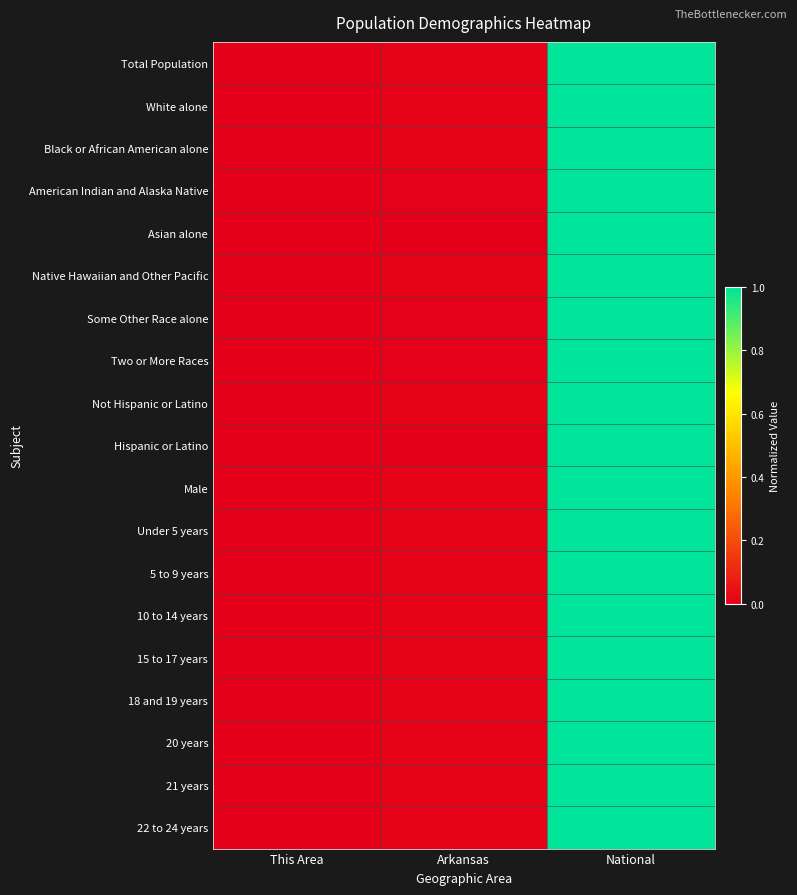

Reading left to right, list all the values displayed in this chart.

Total Population: This Area=0.0	Arkansas=0.0	National=1.0
White alone: This Area=0.0	Arkansas=0.0	National=1.0
Black or African American alone: This Area=0.0	Arkansas=0.0	National=1.0
American Indian and Alaska Native: This Area=0.0	Arkansas=0.0	National=1.0
Asian alone: This Area=0.0	Arkansas=0.0	National=1.0
Native Hawaiian and Other Pacific: This Area=0.0	Arkansas=0.0	National=1.0
Some Other Race alone: This Area=0.0	Arkansas=0.0	National=1.0
Two or More Races: This Area=0.0	Arkansas=0.0	National=1.0
Not Hispanic or Latino: This Area=0.0	Arkansas=0.0	National=1.0
Hispanic or Latino: This Area=0.0	Arkansas=0.0	National=1.0
Male: This Area=0.0	Arkansas=0.0	National=1.0
Under 5 years: This Area=0.0	Arkansas=0.0	National=1.0
5 to 9 years: This Area=0.0	Arkansas=0.0	National=1.0
10 to 14 years: This Area=0.0	Arkansas=0.0	National=1.0
15 to 17 years: This Area=0.0	Arkansas=0.0	National=1.0
18 and 19 years: This Area=0.0	Arkansas=0.0	National=1.0
20 years: This Area=0.0	Arkansas=0.0	National=1.0
21 years: This Area=0.0	Arkansas=0.0	National=1.0
22 to 24 years: This Area=0.0	Arkansas=0.0	National=1.0